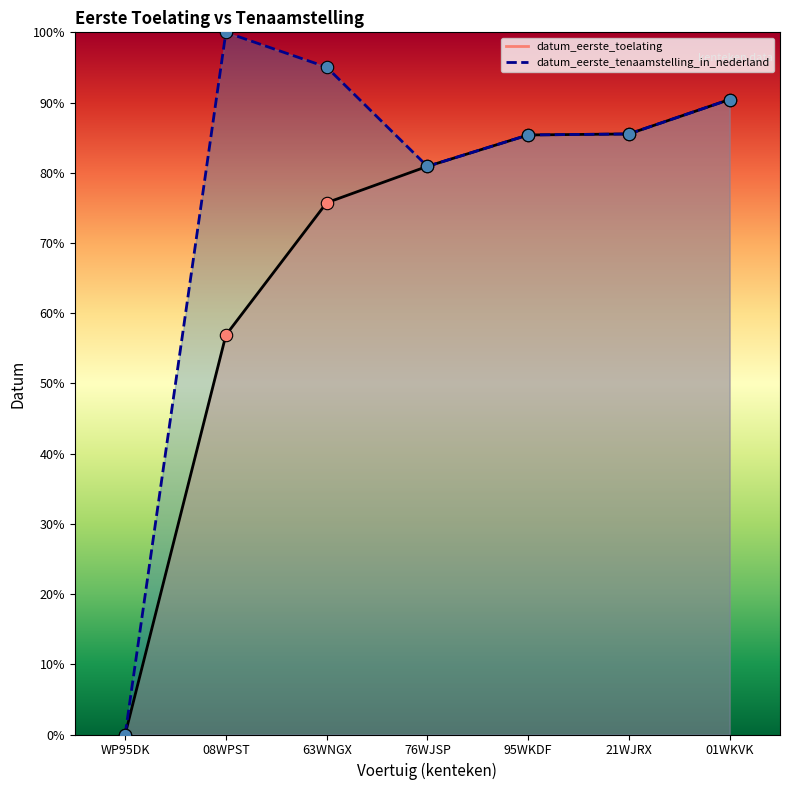

Which series reaches the maximum Y coordinate?

datum_eerste_tenaamstelling_in_nederland